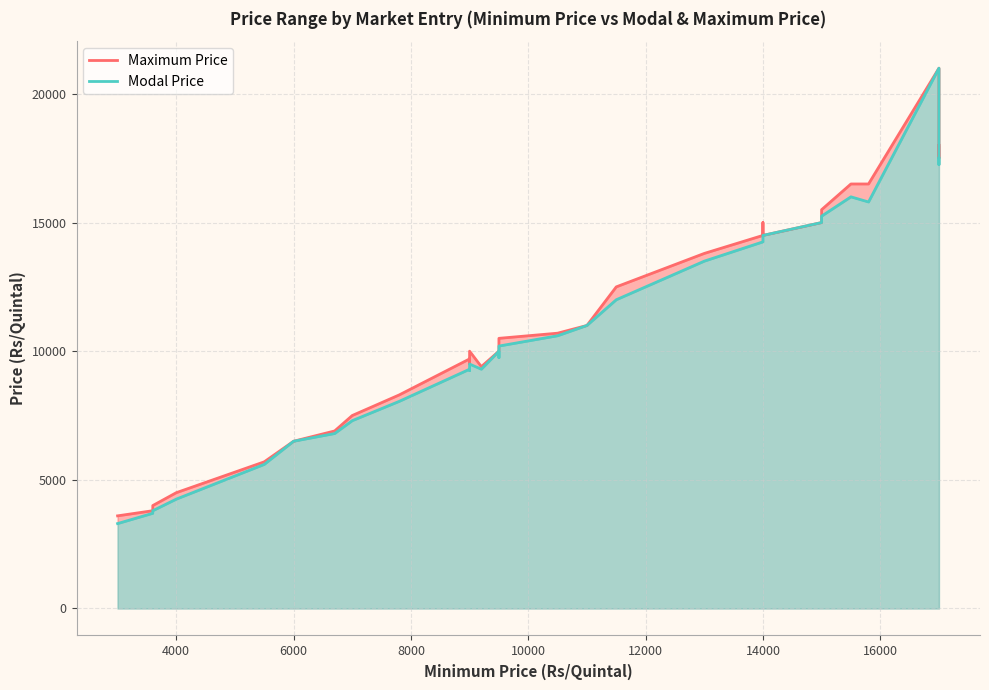

True or false: Modal Price and Maximum Price intersect in this chart.

False